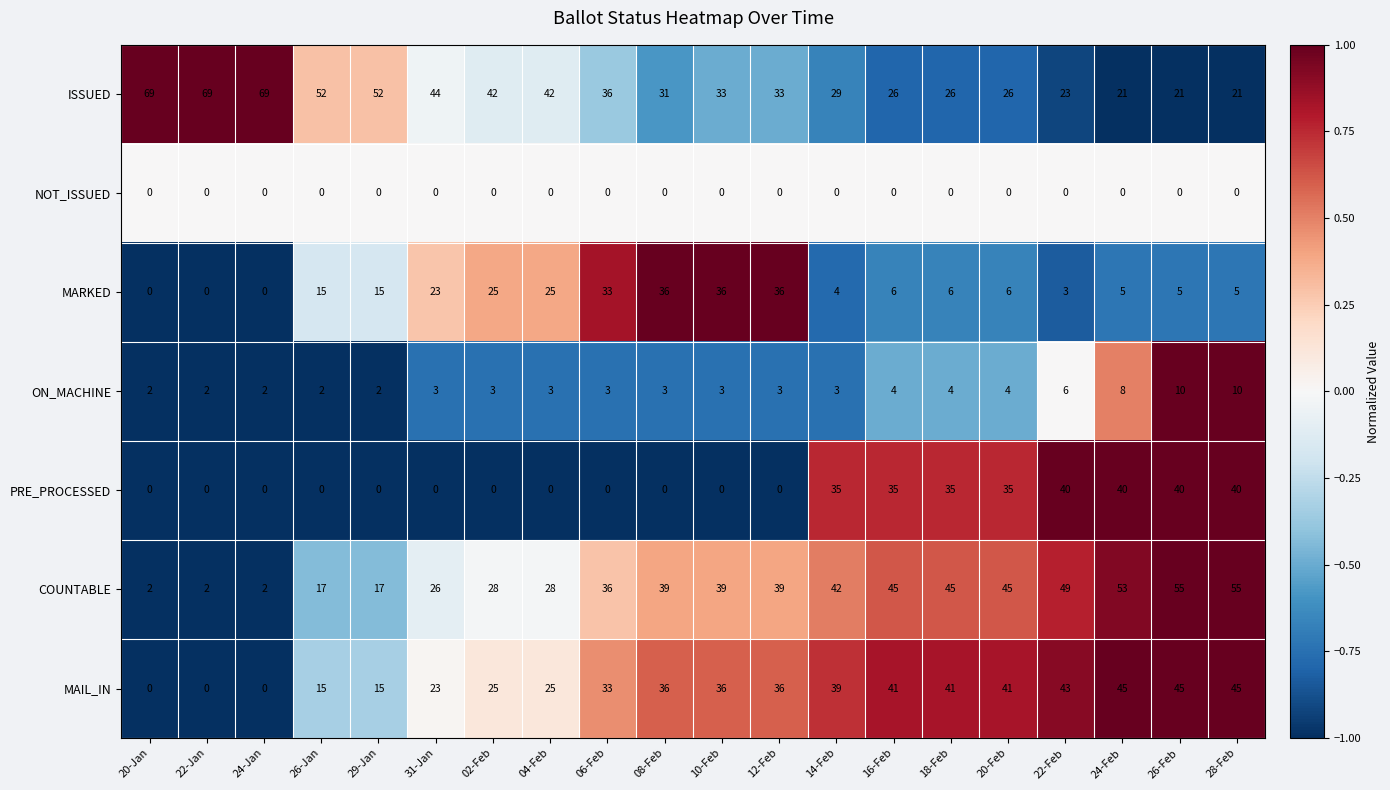

Where does the MARKED series first go above 6?

26-Jan